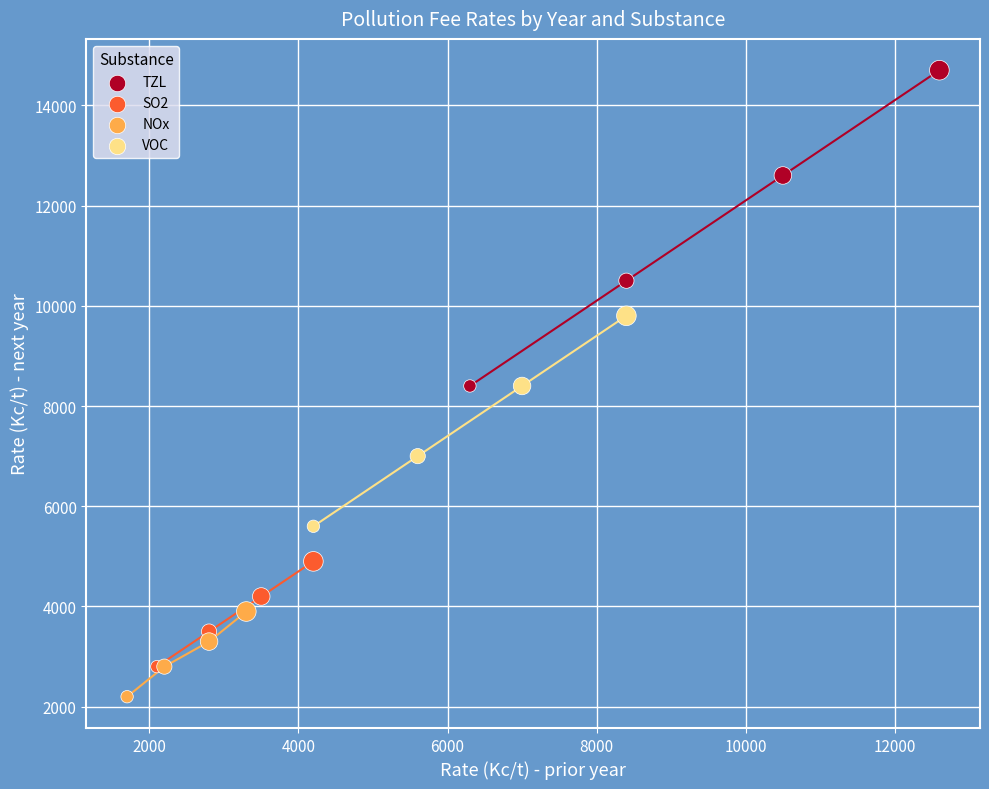

Which series contains the lowest Y value?

NOx